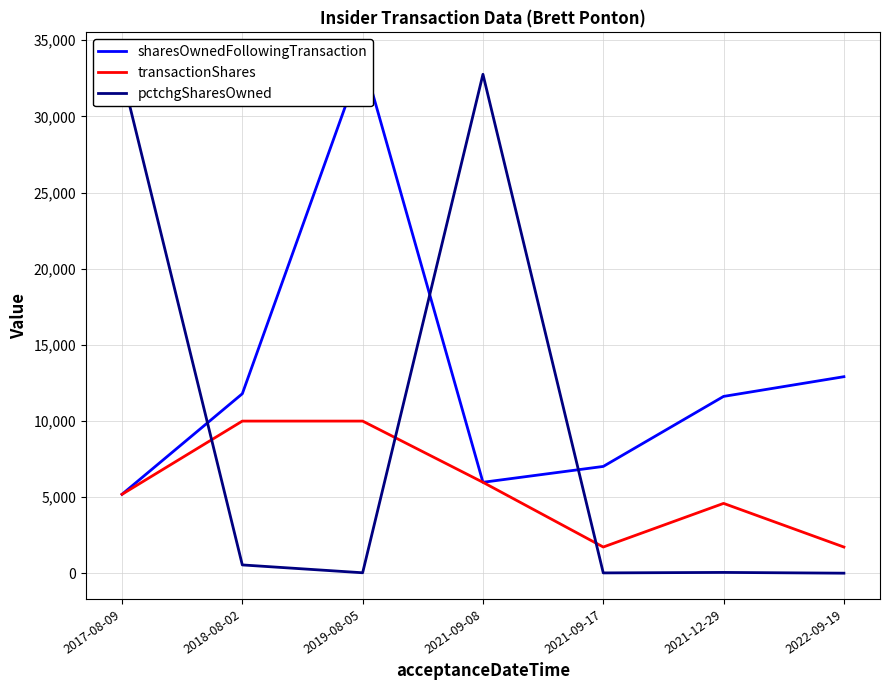

Between 2021-09-17 and 2021-12-29, which is larger?

2021-12-29